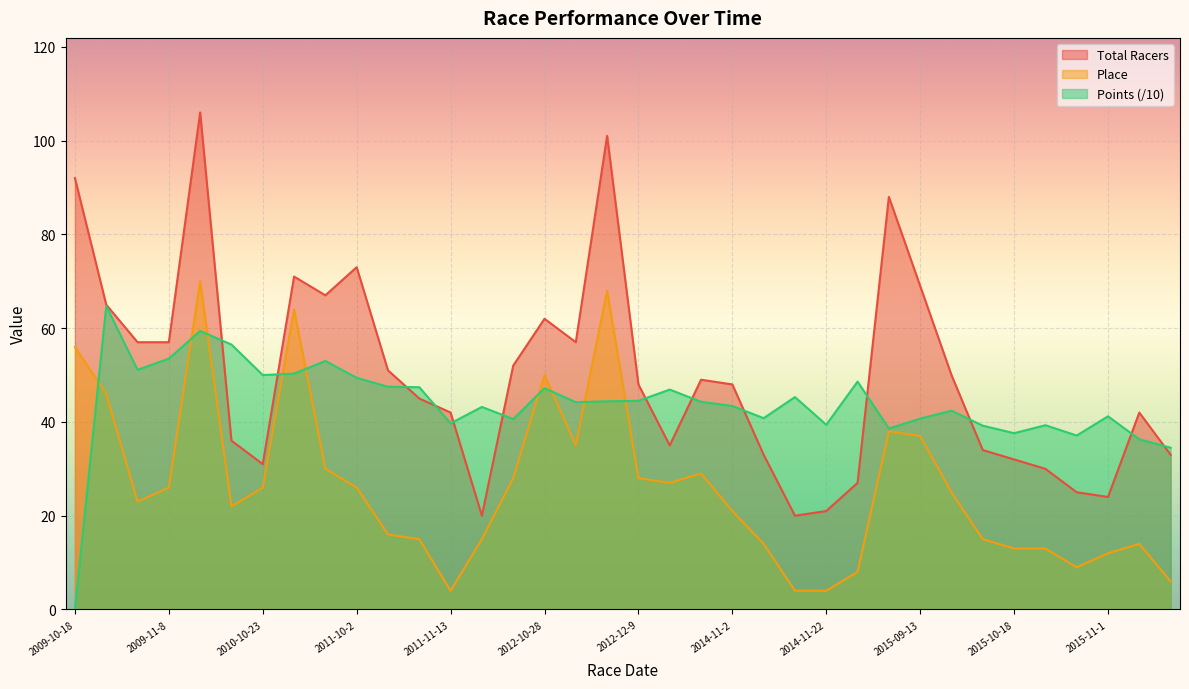

Where is the first local minimum for Place?

2009-11-7